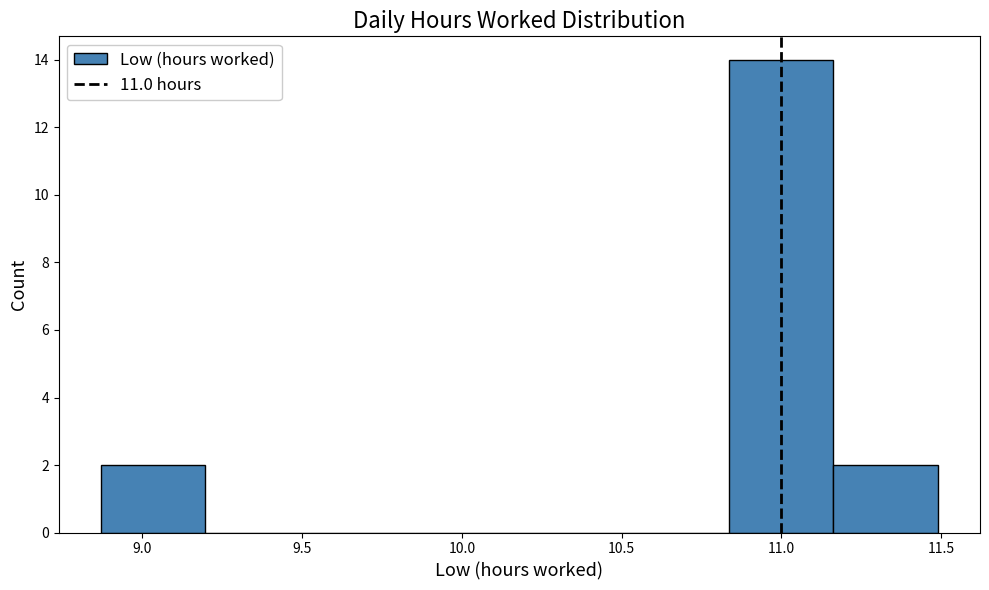

Reading left to right, transcribe this chart: for each bar, give the range it covers on the x-axis and its height. Neither the bar edges nor the heights are printed on the chart, so give them approximately, as read against the axes.

8.85 to 9.20: 2
9.20 to 9.55: 0
9.55 to 9.85: 0
9.85 to 10.20: 0
10.20 to 10.50: 0
10.50 to 10.85: 0
10.85 to 11.15: 14
11.15 to 11.50: 2